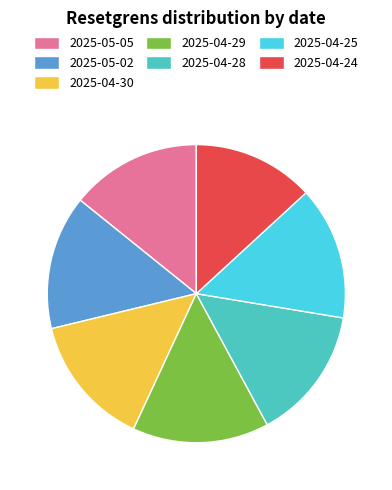

Combined, do 2025-05-02 and 2025-04-28 account for over 50%?

No